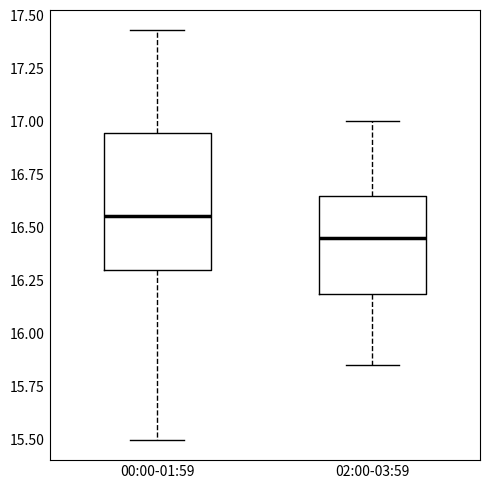

Which box's median line is the lowest?

02:00-03:59